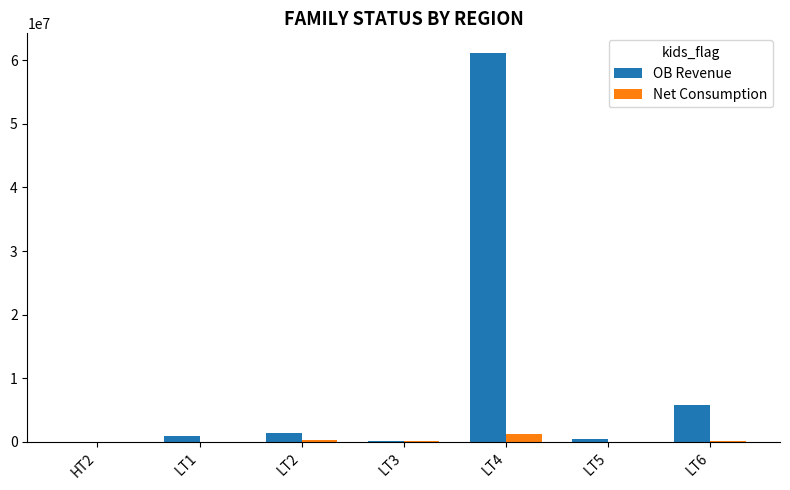

What is the sum of all Net Consumption values?

1984035.0